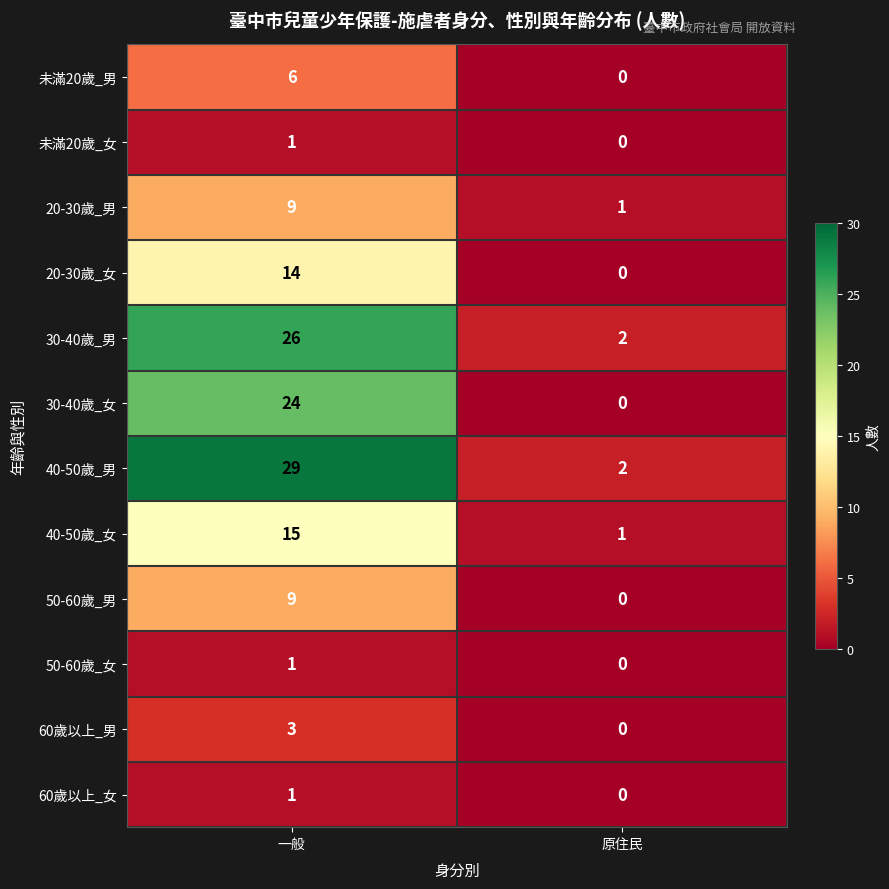

At which category does the chart reach its peak across all series?

一般